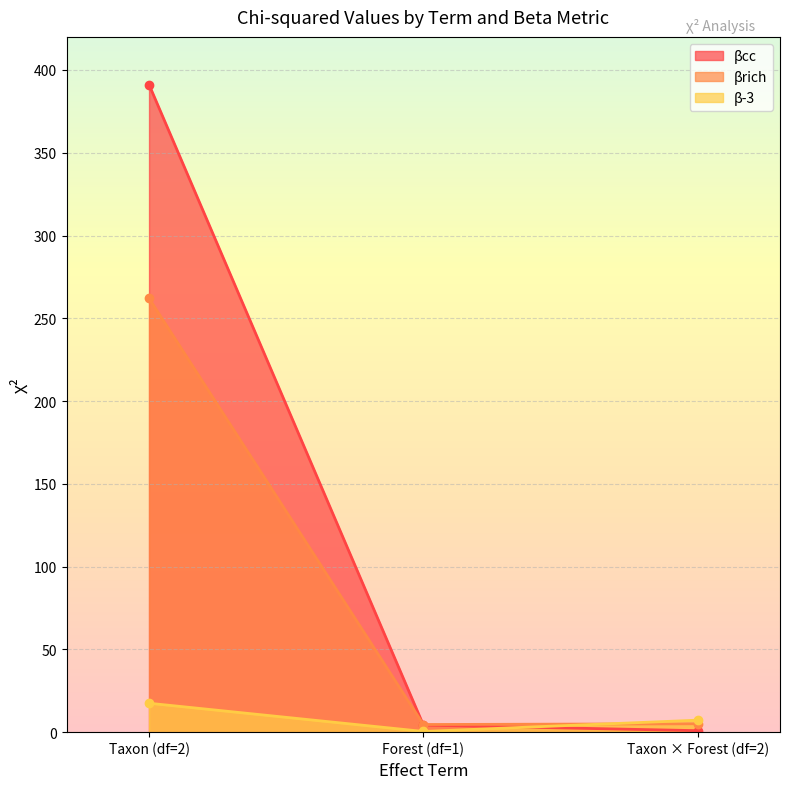

Between Taxon (df=2) and Forest (df=1), which series saw the biggest shift?

βcc